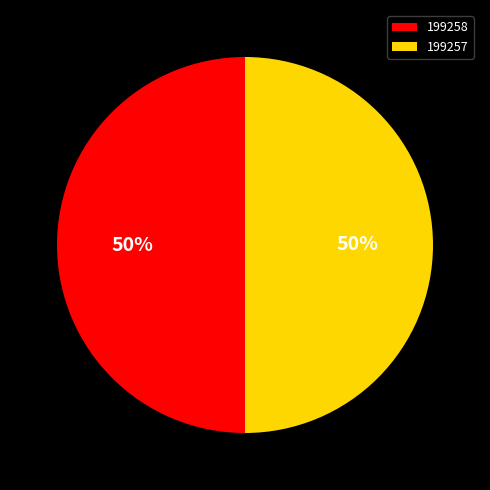

The 199257 slice represents 45% of the pie. True or false?

False